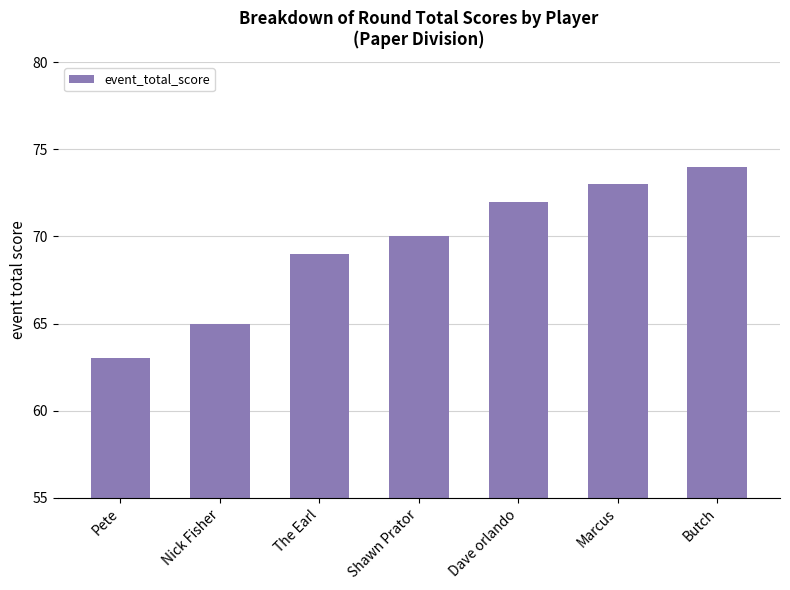

At which category does the chart reach its minimum across all series?

Pete